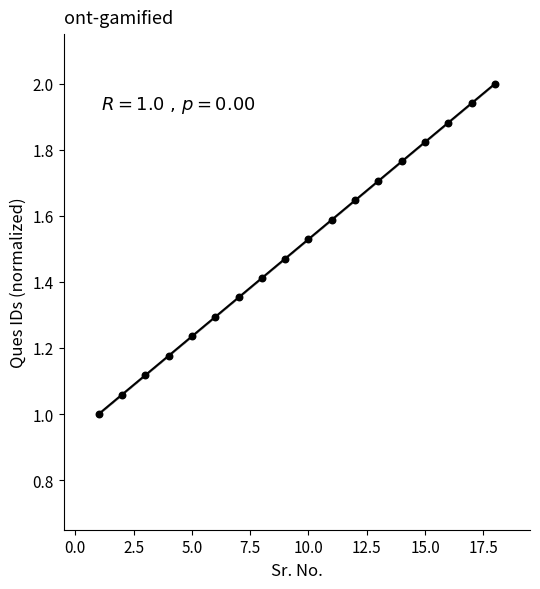

What is the range of X values (max minus min)?

17.0